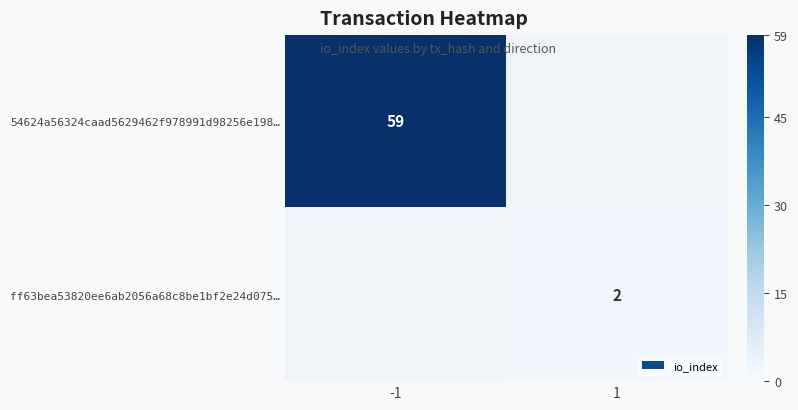

At how many categories does at least one series exceed 28?

1